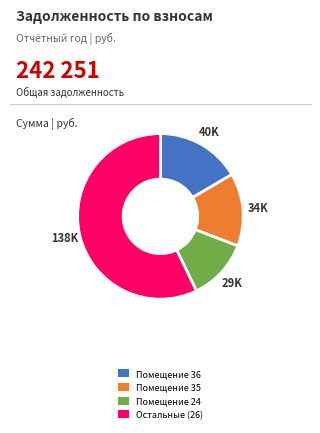

Does Помещение 36 account for over 50% of the chart?

No